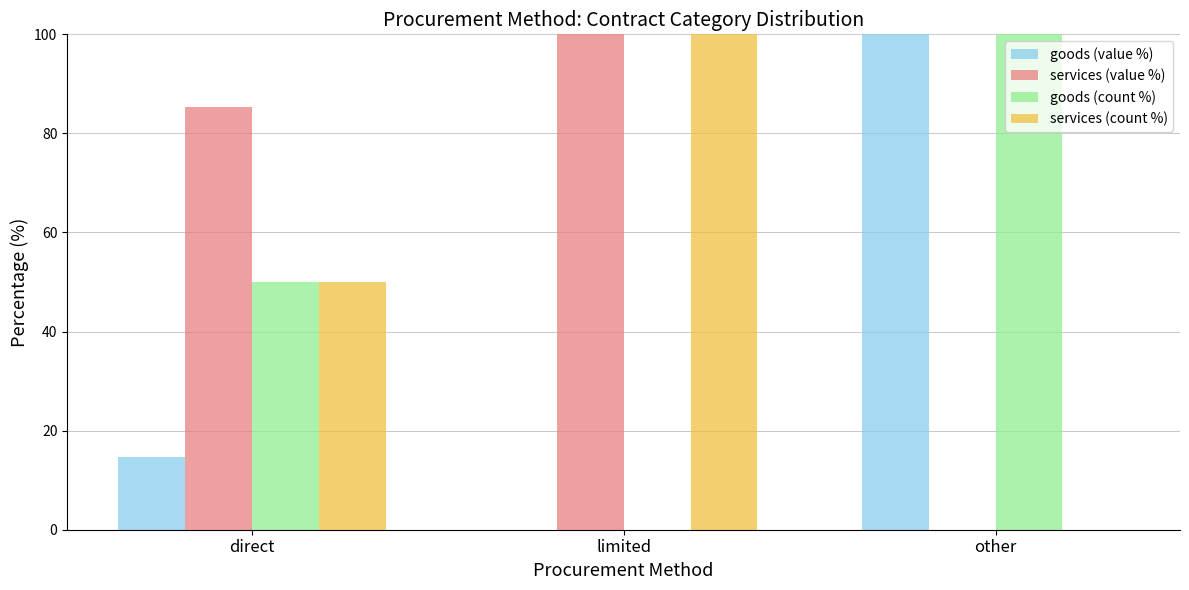

What is the total value across all series at other?

200.0